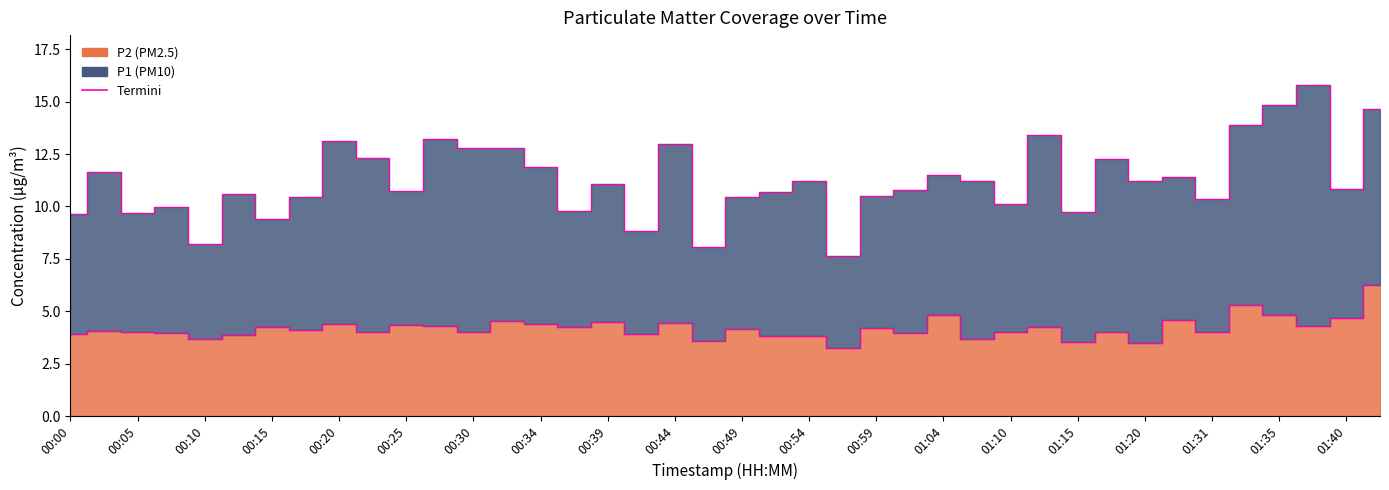

What is the lowest value of the P1 edge series?

7.6